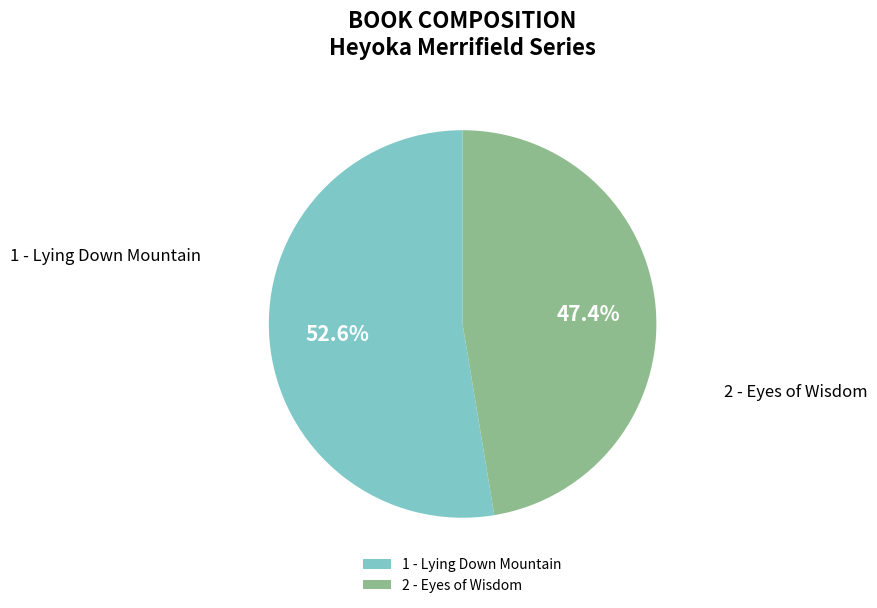

What is the ratio of the value at 2 - Eyes of Wisdom to the value at 1 - Lying Down Mountain?

0.9